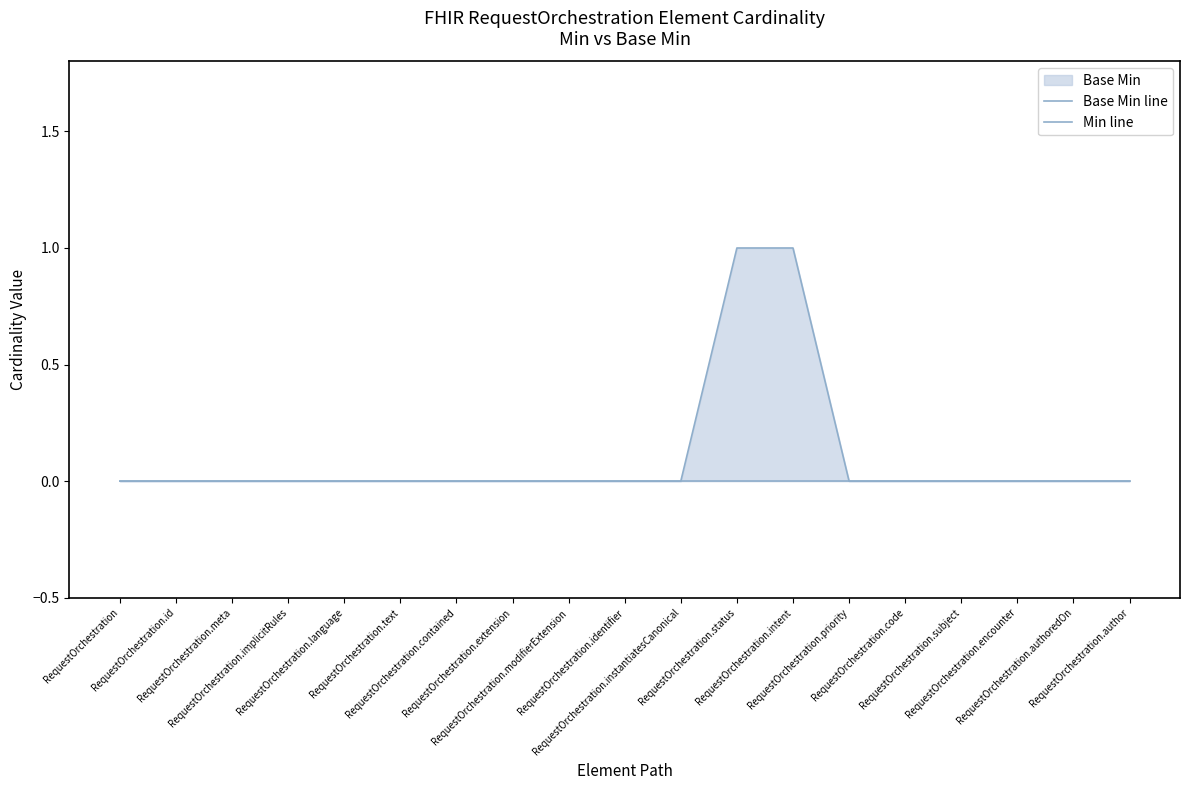

Reading left to right, what are all the values shown in this chart?

Base Min line: 0	0	0	0	0	0	0	0	0	0	0	1	1	0	0	0	0	0	0
Min line: 0	0	0	0	0	0	0	0	0	0	0	0	0	0	0	0	0	0	0